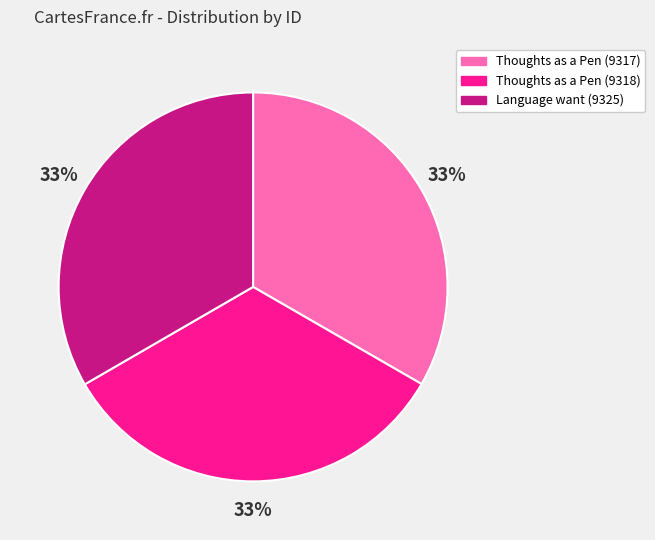

What is the ratio of the value at Language want (9325) to the value at Thoughts as a Pen (9318)?

1.0